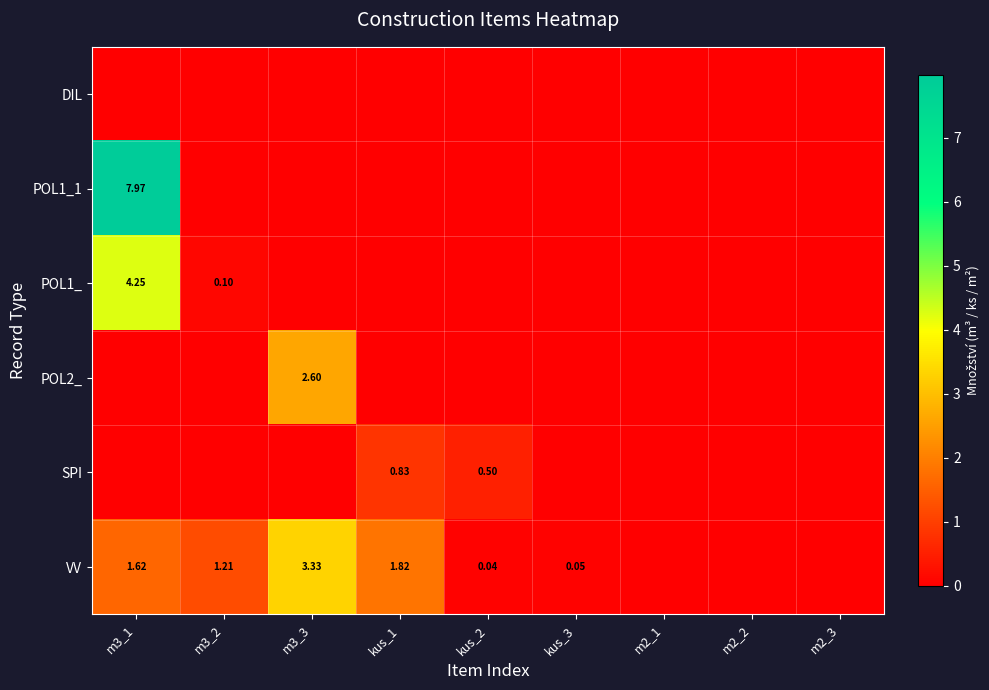

What is the spread (max minus min) of values at m3_1?

8.0